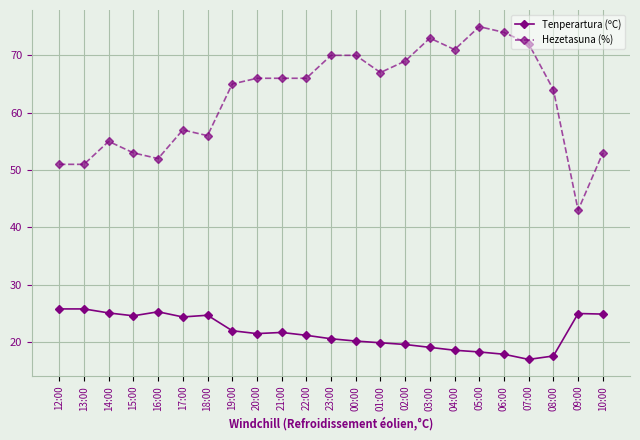

True or false: Hezetasuna (%) and Tenperartura (ºC) cross at least once.

False